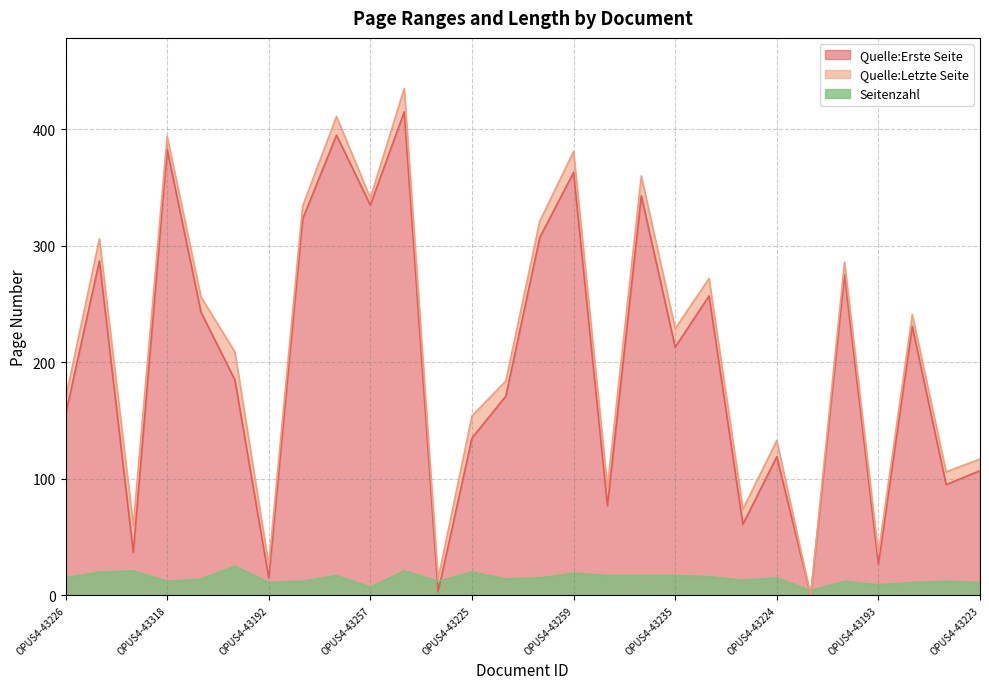

What is the label of the 23rd point from the left?

OPUS4-43057